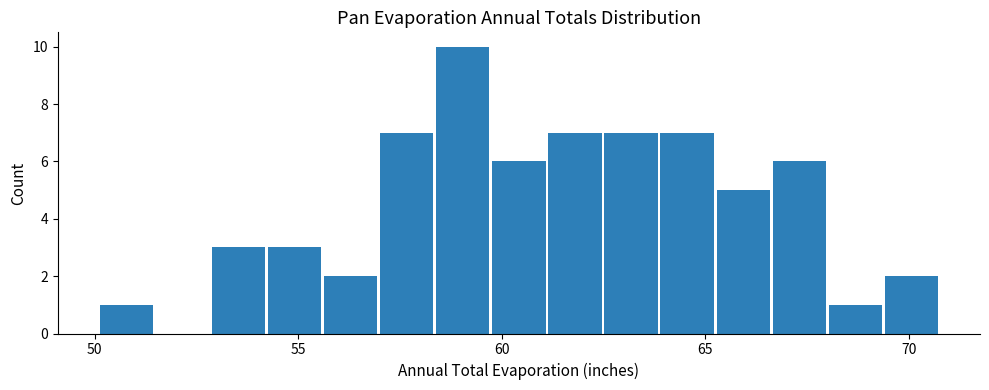

Around what value on the x-axis is the tallest bar? Give the approximate position of its centre, as read against the axis.

59.0